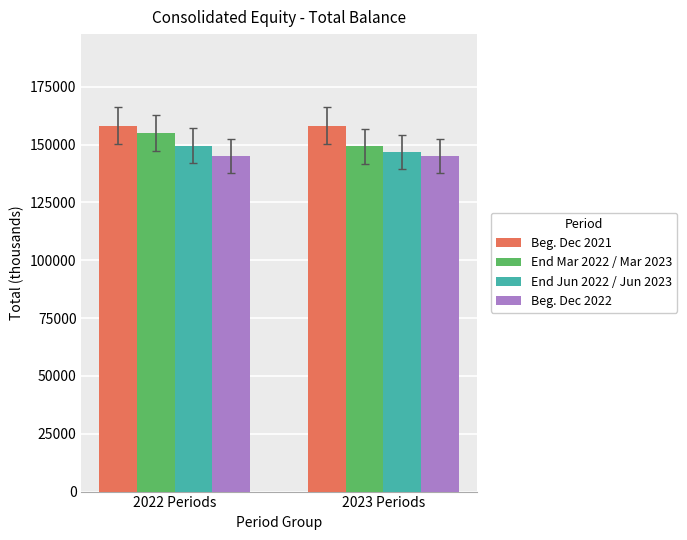

Which series changed the most between 2022 Periods and 2023 Periods?

End Mar 2022 / Mar 2023